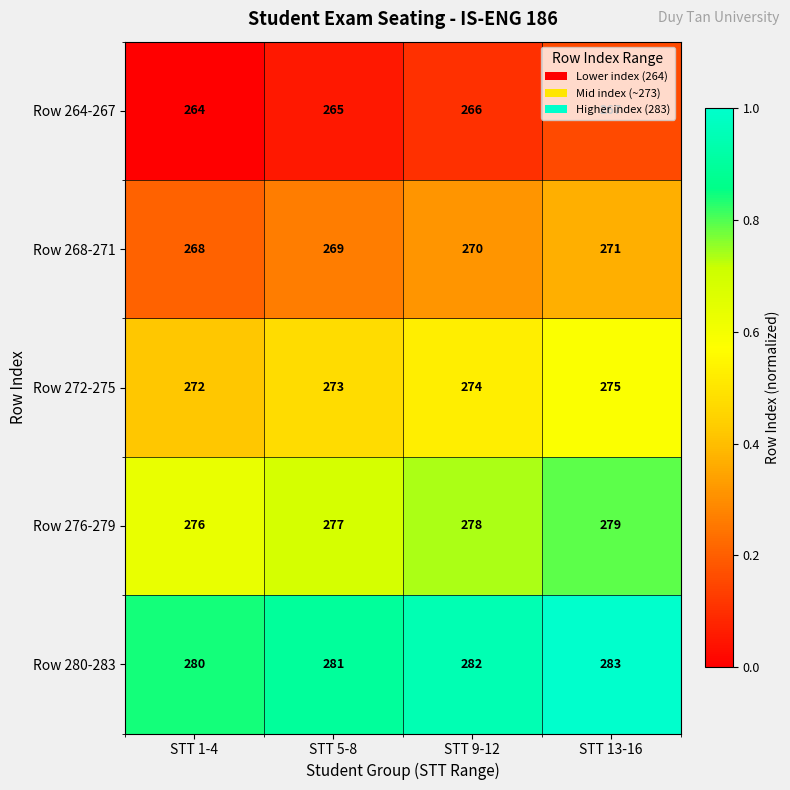

What is the difference between the highest and lowest values at STT 13-16?

16